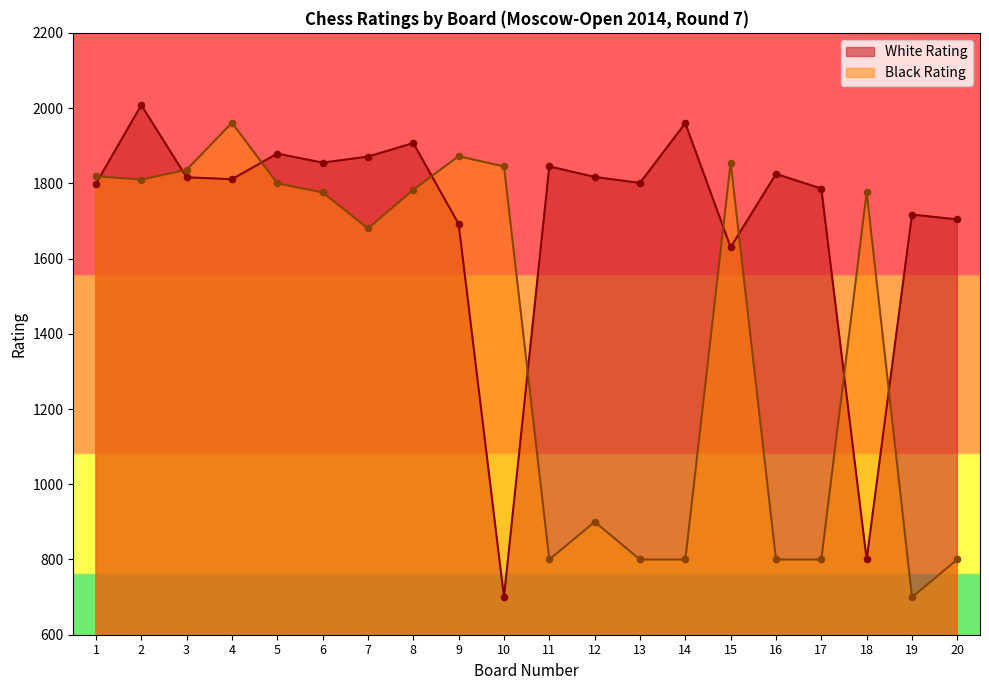

At which category is the sum across all series the highest?

2